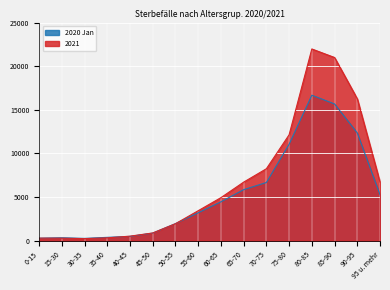

Which category has the highest value in the 2020 Jan series?

80-85